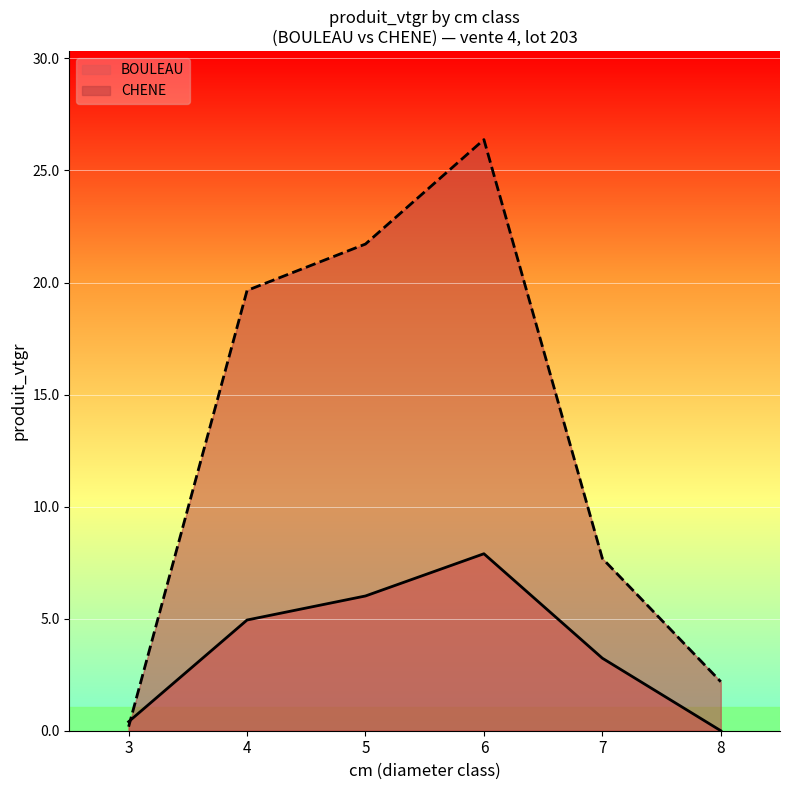

How many lines are shown in the chart?

2